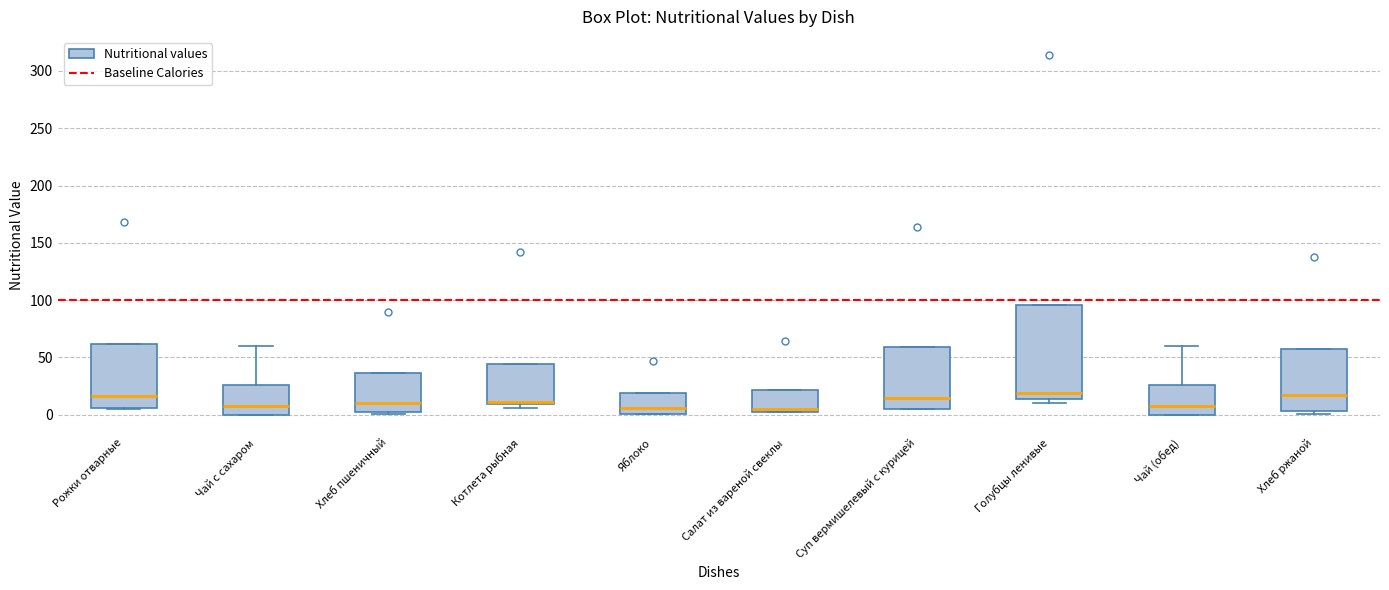

Reading left to right, read every box against the y-axis: the position of its median line, the range the box covers, and the ends of its whiskers. The values are not printed on the chart, so give them approximately, as read against the axis.

Рожки отварные: median 15, box 5 to 60, whiskers 5 to 60
Чай с сахаром: median 10, box 0 to 25, whiskers 0 to 60
Хлеб пшеничный: median 10, box 0 to 35, whiskers 0 (just below the box's lower edge) to 35
Котлета рыбная: median 10 (just above the box's lower edge), box 10 to 45, whiskers 5 to 45
Яблоко: median 5, box 0 to 20, whiskers 0 to 20
Салат из вареной свеклы: median 5 (just above the box's lower edge), box 5 to 20, whiskers 0 to 20
Суп вермишелевый с курицей: median 15, box 5 to 60, whiskers 5 to 60
Голубцы ленивые: median 20, box 15 to 95, whiskers 10 to 95
Чай (обед): median 10, box 0 to 25, whiskers 0 to 60
Хлеб ржаной: median 15, box 5 to 55, whiskers 0 to 55